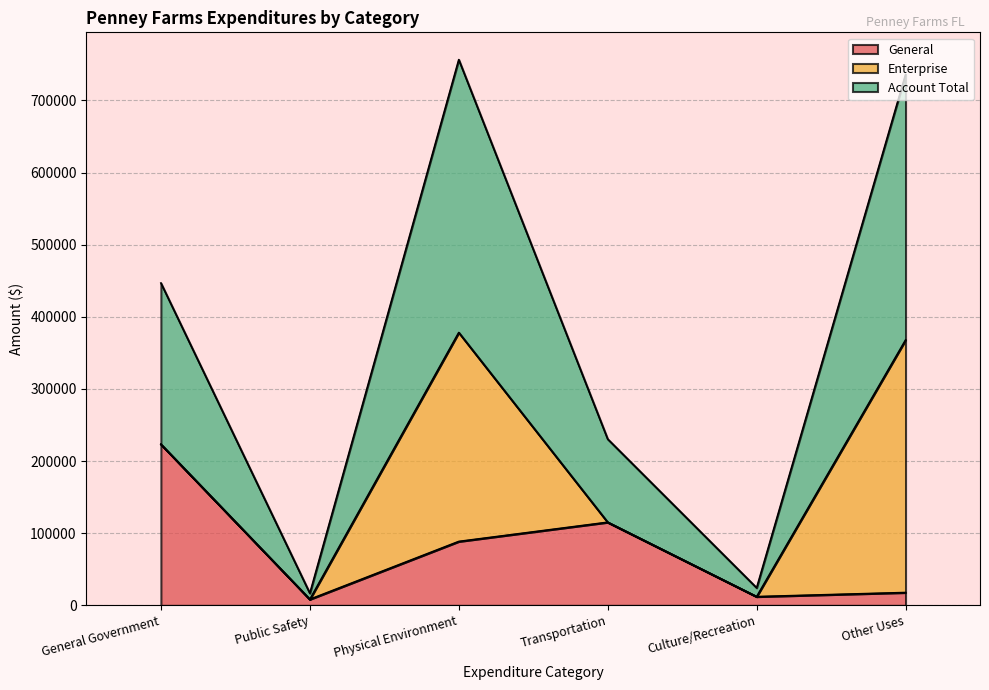

At which label does General reach its peak?

General Government